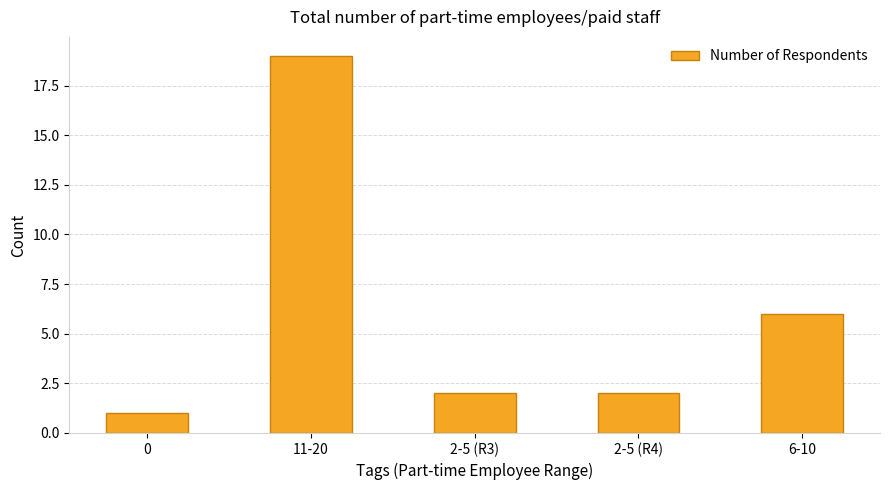

What is the ratio of the value at 0 to the value at 2-5 (R3)?

0.5